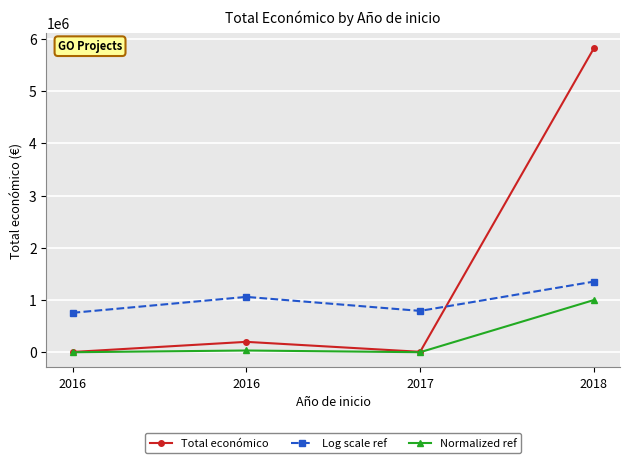

Is the value of Total económico at 2016 greater than the value of Normalized ref at 2016?

Yes